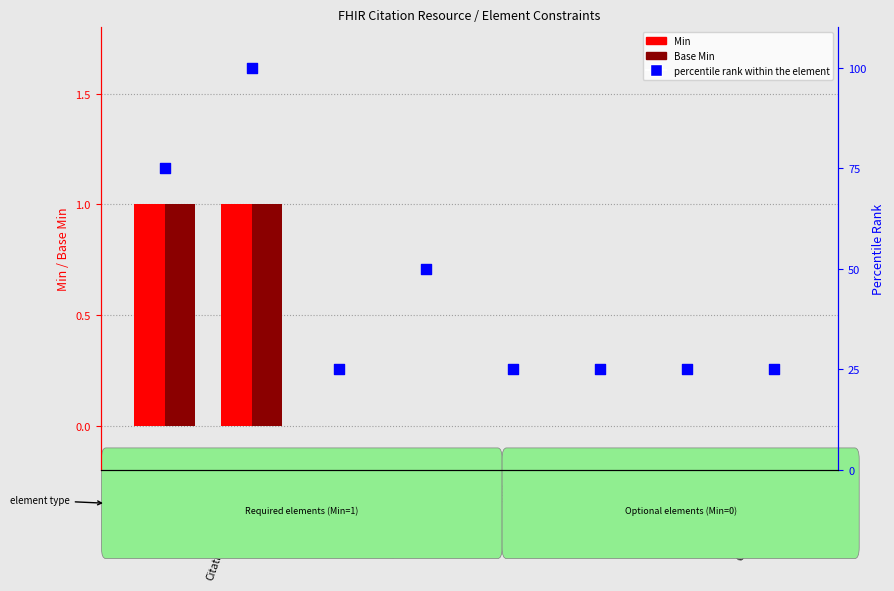

Which series has the largest total across all categories?

percentile rank within the element